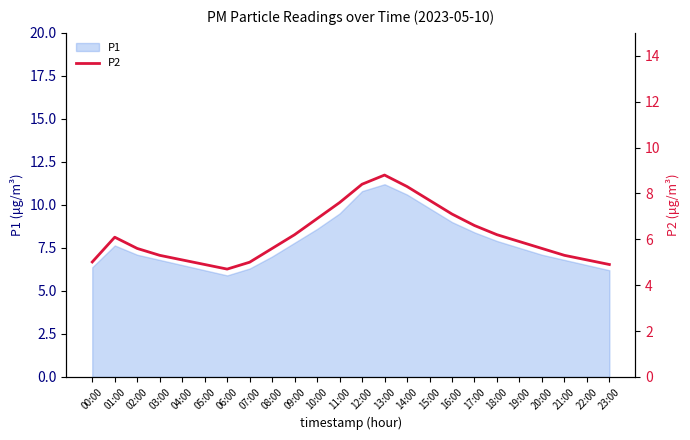

How many points are lower than both their immediate neighbors (excluding endpoints)?

1